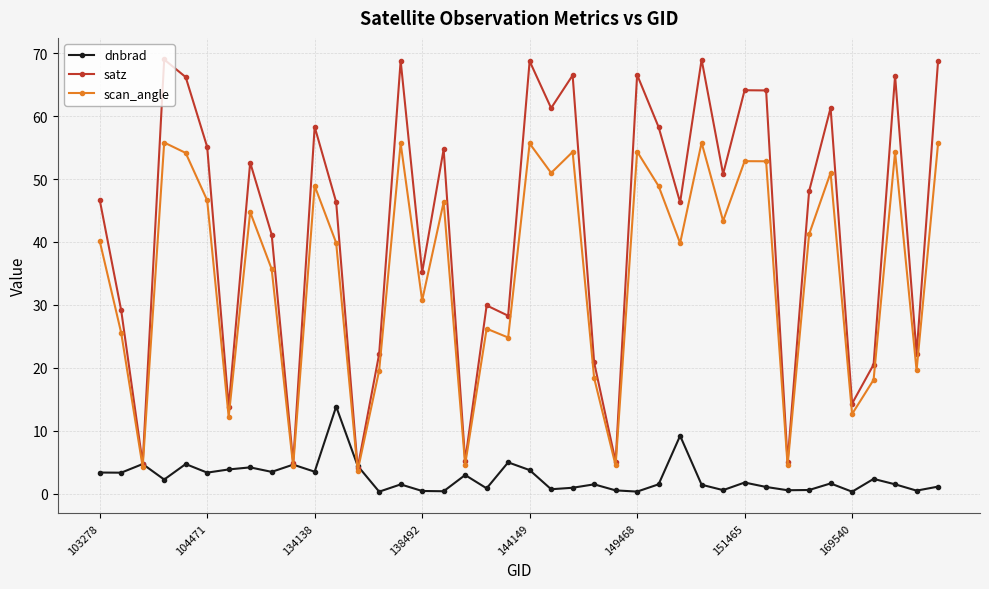

Rank the series by their maximum value, from lowest to highest.

dnbrad, scan_angle, satz